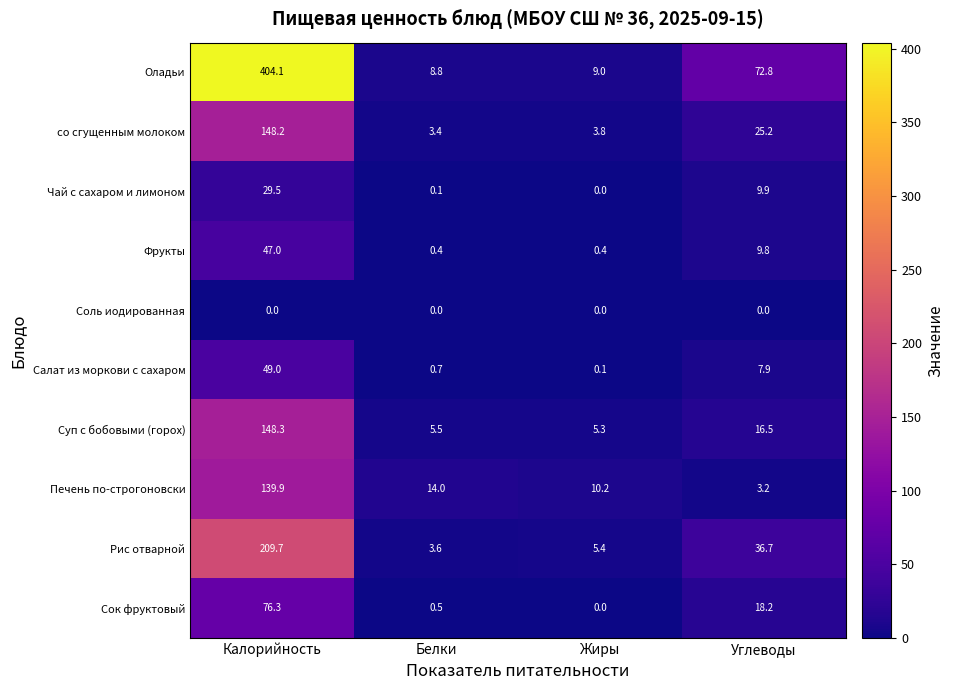

What is the difference between the maximum and minimum values in the Оладьи series?

395.3